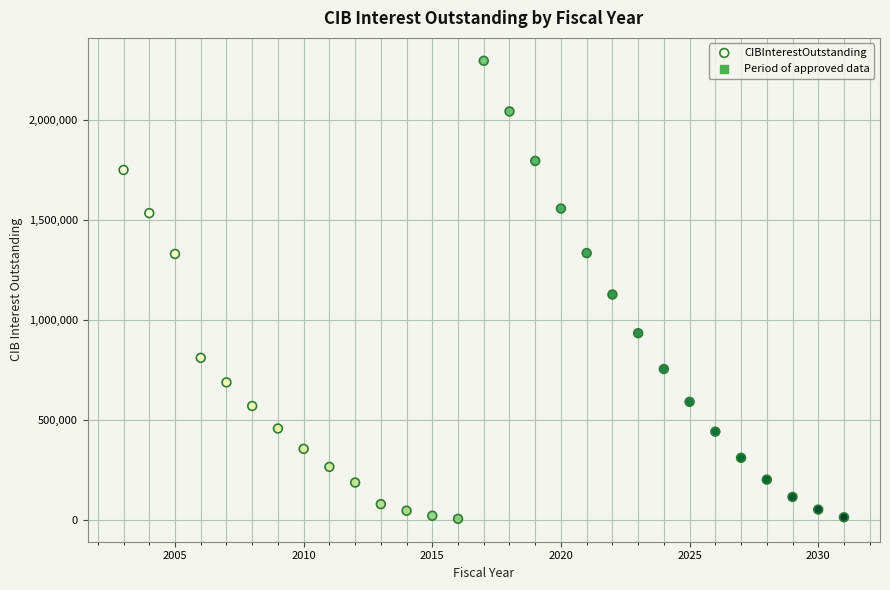

What is the range of X values (max minus min)?

28.0